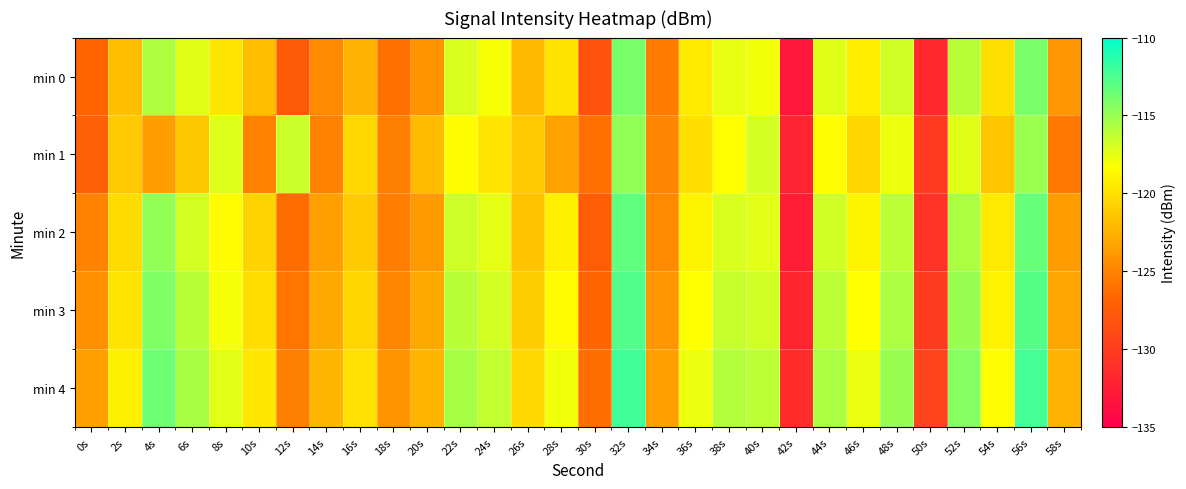

Reading left to right, list all the values displayed in this chart.

min 0: 0s=-126.8	2s=-121.8	4s=-115.7	6s=-117.3	8s=-119.7	10s=-121.9	12s=-127.6	14s=-124.7	16s=-122.4	18s=-126.1	20s=-124.1	22s=-117.1	24s=-118.1	26s=-122.1	28s=-119.8	30s=-128.1	32s=-114.0	34s=-125.5	36s=-119.4	38s=-117.7	40s=-117.9	42s=-133.2	44s=-117.3	46s=-119.3	48s=-116.9	50s=-131.6	52s=-116.1	54s=-120.0	56s=-114.0	58s=-124.1
min 1: 0s=-127.2	2s=-121.3	4s=-123.6	6s=-121.4	8s=-117.2	10s=-125.2	12s=-116.6	14s=-125.0	16s=-120.4	18s=-125.2	20s=-122.0	22s=-118.5	24s=-119.7	26s=-121.3	28s=-123.4	30s=-126.1	32s=-114.8	34s=-124.9	36s=-120.1	38s=-118.3	40s=-116.9	42s=-132.0	44s=-118.4	46s=-120.5	48s=-117.8	50s=-130.2	52s=-117.3	54s=-121.4	56s=-115.1	58s=-125.6
min 2: 0s=-125.1	2s=-120.3	4s=-114.8	6s=-116.9	8s=-118.5	10s=-120.7	12s=-126.3	14s=-123.5	16s=-121.2	18s=-125.4	20s=-123.8	22s=-116.7	24s=-117.5	26s=-121.6	28s=-119.1	30s=-127.4	32s=-113.2	34s=-124.7	36s=-118.9	38s=-117.1	40s=-117.4	42s=-132.5	44s=-116.8	46s=-118.9	48s=-116.2	50s=-130.8	52s=-115.6	54s=-119.5	56s=-113.4	58s=-123.7
min 3: 0s=-124.3	2s=-119.8	4s=-114.2	6s=-116.1	8s=-118.0	10s=-120.2	12s=-125.8	14s=-122.9	16s=-120.6	18s=-124.8	20s=-123.0	22s=-116.1	24s=-116.9	26s=-121.0	28s=-118.5	30s=-126.8	32s=-112.7	34s=-124.1	36s=-118.3	38s=-116.5	40s=-116.8	42s=-131.9	44s=-116.2	46s=-118.3	48s=-115.6	50s=-130.1	52s=-115.0	54s=-119.0	56s=-112.8	58s=-123.1
min 4: 0s=-123.5	2s=-119.2	4s=-113.6	6s=-115.5	8s=-117.4	10s=-119.6	12s=-125.2	14s=-122.3	16s=-120.0	18s=-124.2	20s=-122.4	22s=-115.5	24s=-116.3	26s=-120.4	28s=-117.9	30s=-126.2	32s=-112.1	34s=-123.5	36s=-117.7	38s=-115.9	40s=-116.2	42s=-131.3	44s=-115.6	46s=-117.7	48s=-115.0	50s=-129.5	52s=-114.4	54s=-118.4	56s=-112.2	58s=-122.5